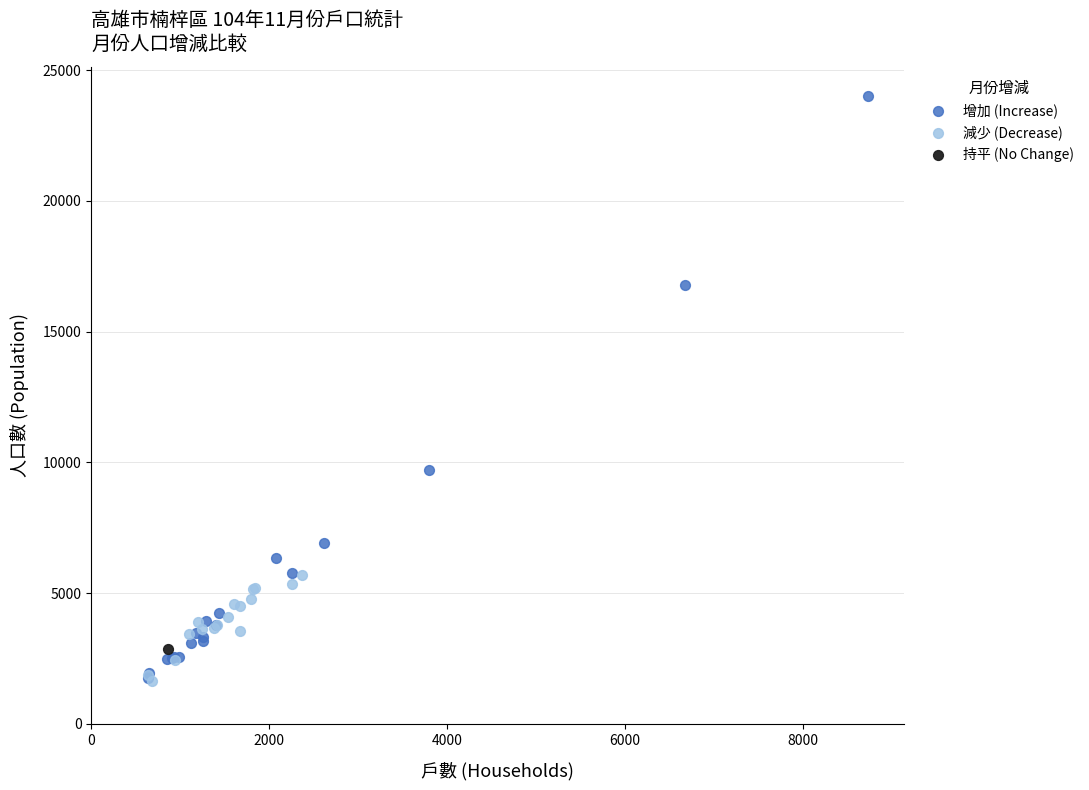

What are all the series names shown in the legend?

增加 (Increase), 減少 (Decrease), 持平 (No Change)